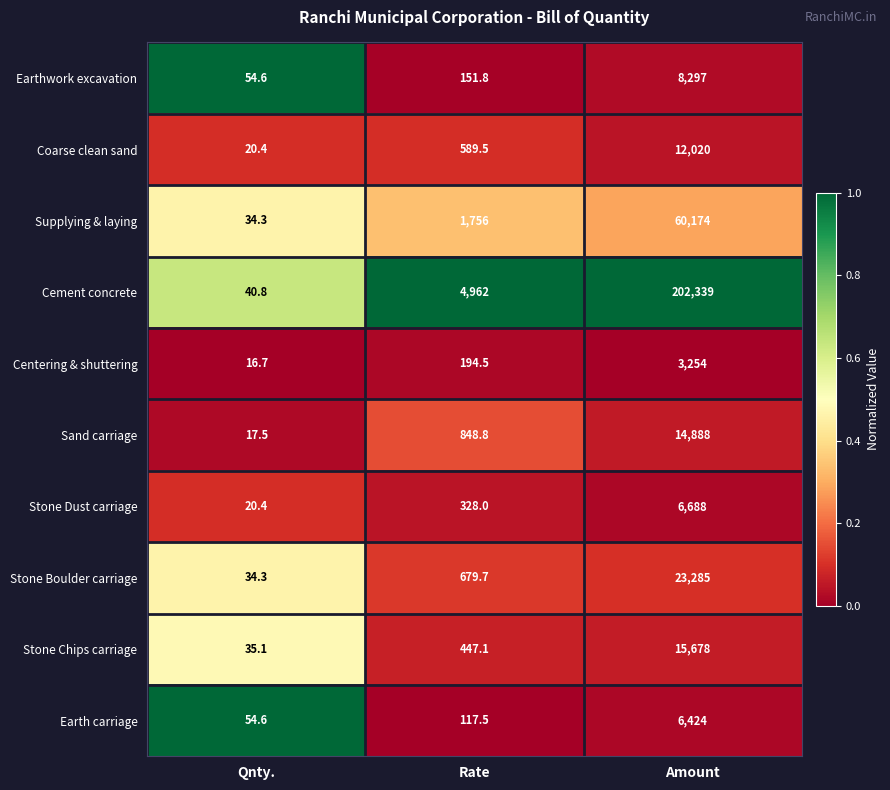

Reading left to right, extract all data points from this chart.

Earthwork excavation: Qnty.=54.6	Rate=151.8	Amount=8297.0
Coarse clean sand: Qnty.=20.4	Rate=589.5	Amount=12020.0
Supplying & laying: Qnty.=34.3	Rate=1756.0	Amount=60174.0
Cement concrete: Qnty.=40.8	Rate=4962.0	Amount=202339.0
Centering & shuttering: Qnty.=16.7	Rate=194.5	Amount=3254.0
Sand carriage: Qnty.=17.5	Rate=848.8	Amount=14888.0
Stone Dust carriage: Qnty.=20.4	Rate=328.0	Amount=6688.0
Stone Boulder carriage: Qnty.=34.3	Rate=679.7	Amount=23285.0
Stone Chips carriage: Qnty.=35.1	Rate=447.1	Amount=15678.0
Earth carriage: Qnty.=54.6	Rate=117.5	Amount=6424.0